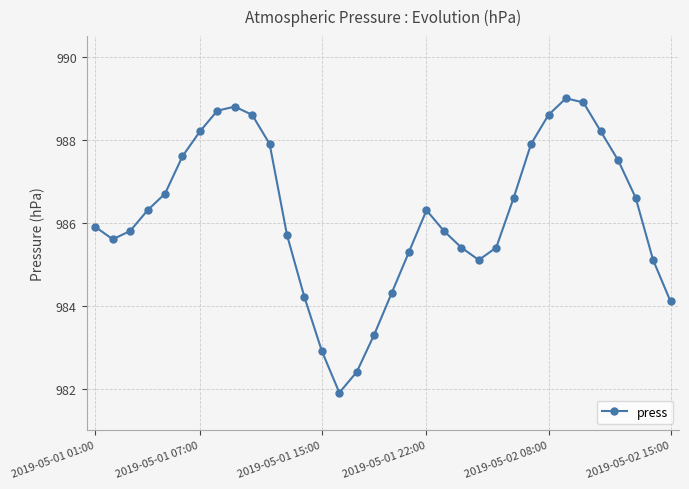

What is the value of the 29th point from the left?

988.9